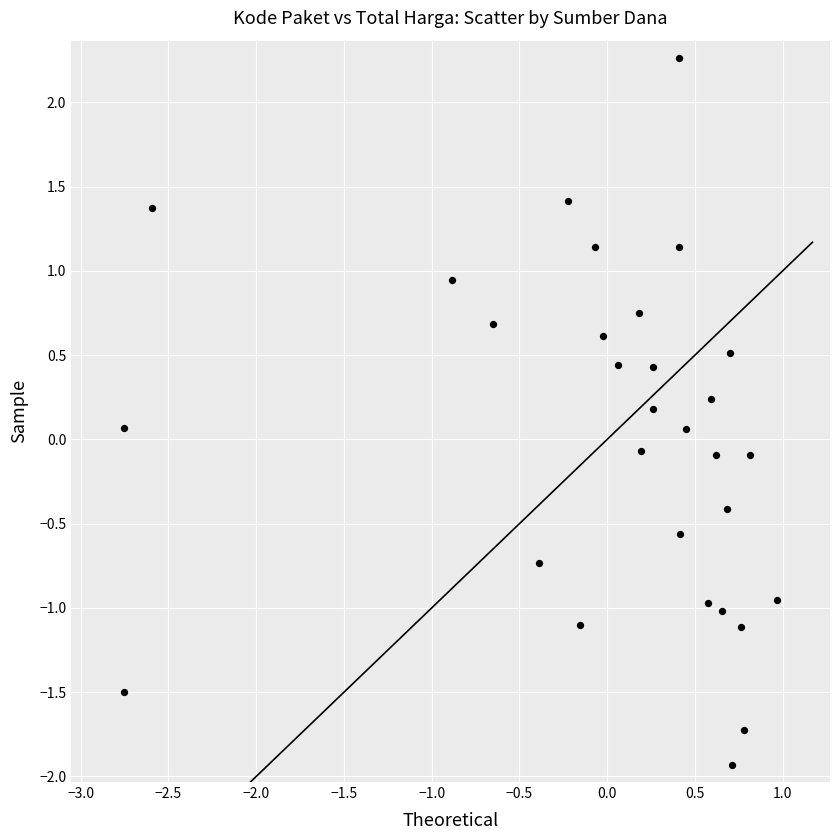

What is the range of X values (max minus min)?

3.7